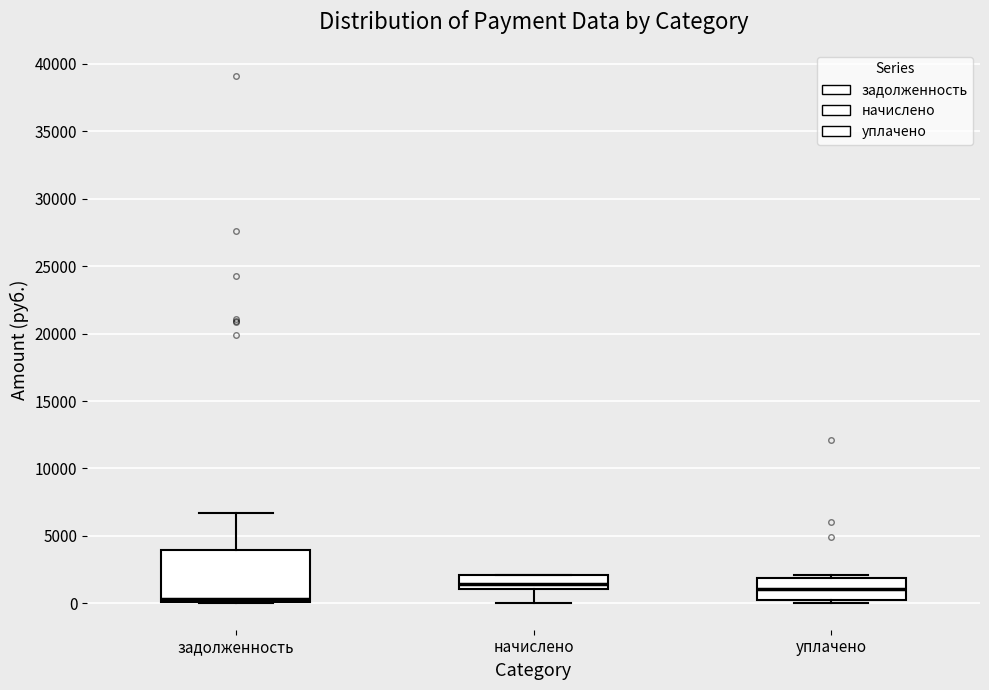

Which box's median line is the lowest?

задолженность